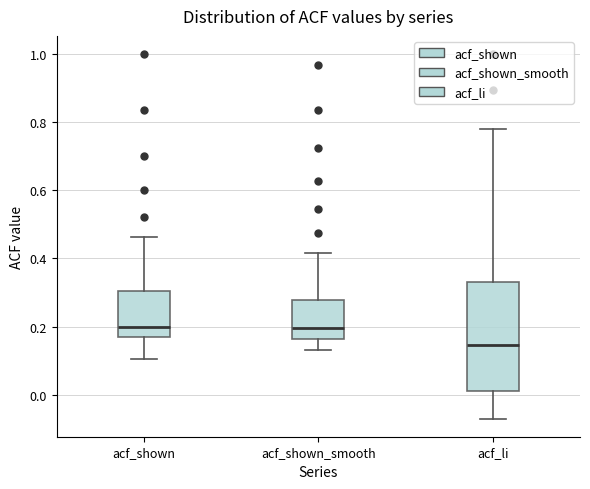

Reading left to right, transcribe this box plot: for each box, give where its median line is, the range the box spans, and where its two whiskers end, as read against the y-axis. The values are not printed on the chart, so give them approximately, as read against the axis.

acf_shown: median 0.20, box 0.18 to 0.30, whiskers 0.10 to 0.46
acf_shown_smooth: median 0.20, box 0.16 to 0.28, whiskers 0.14 to 0.42
acf_li: median 0.14, box 0.02 to 0.34, whiskers -0.06 to 0.78